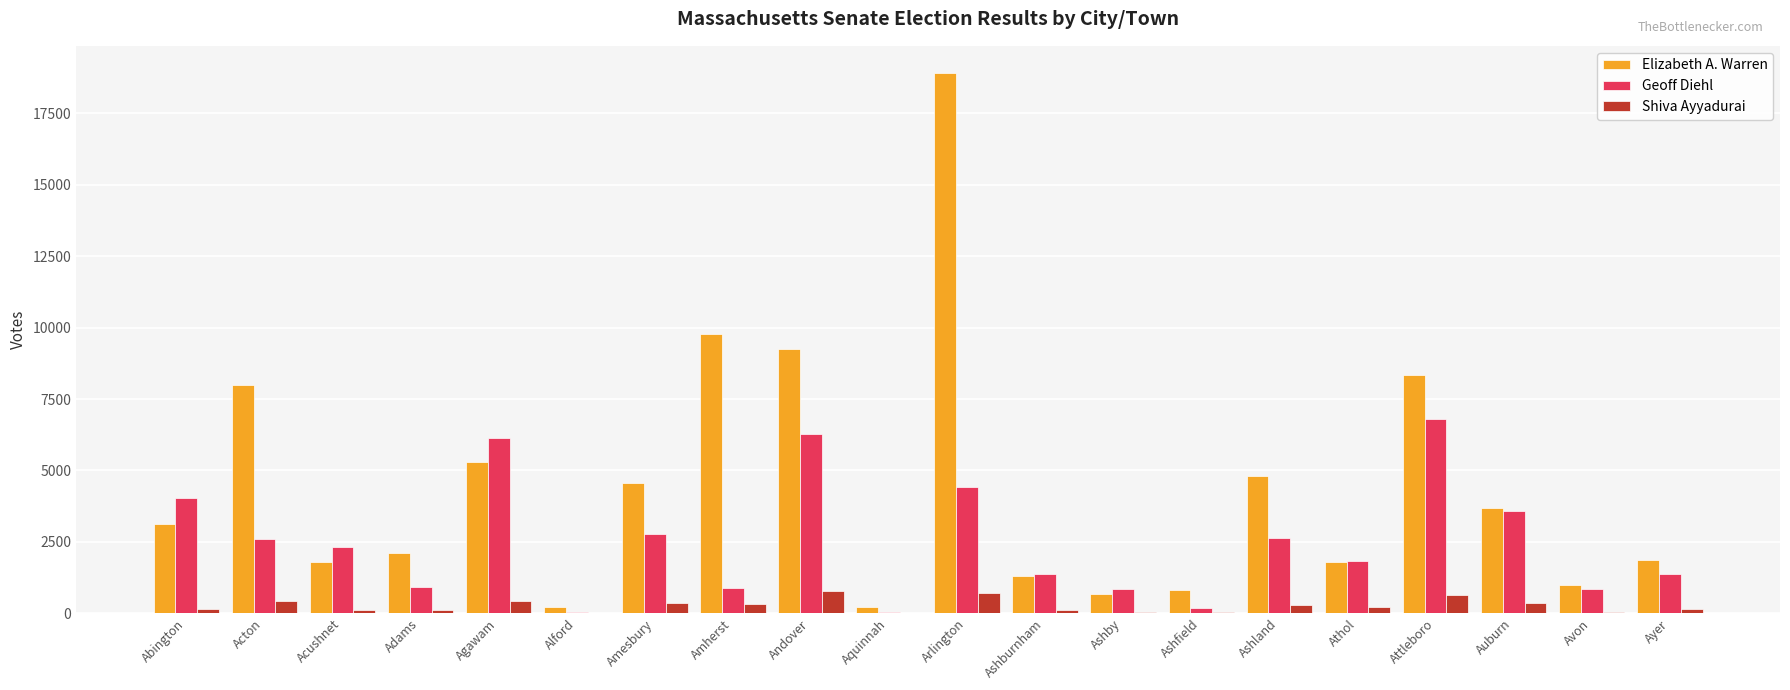

At which category is the sum across all series the highest?

Arlington